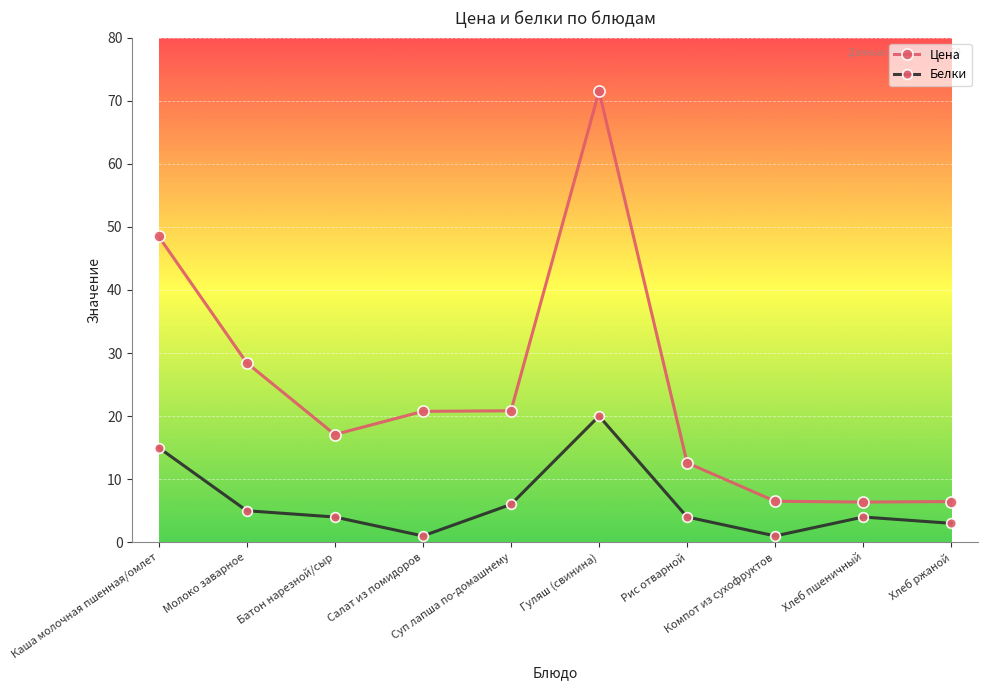

True or false: Цена and Белки cross at least once.

False